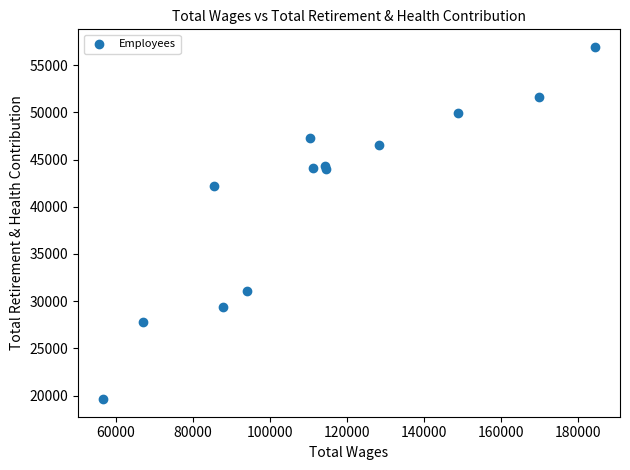

What Y value in the scatter plot is closest to 38278?

42250